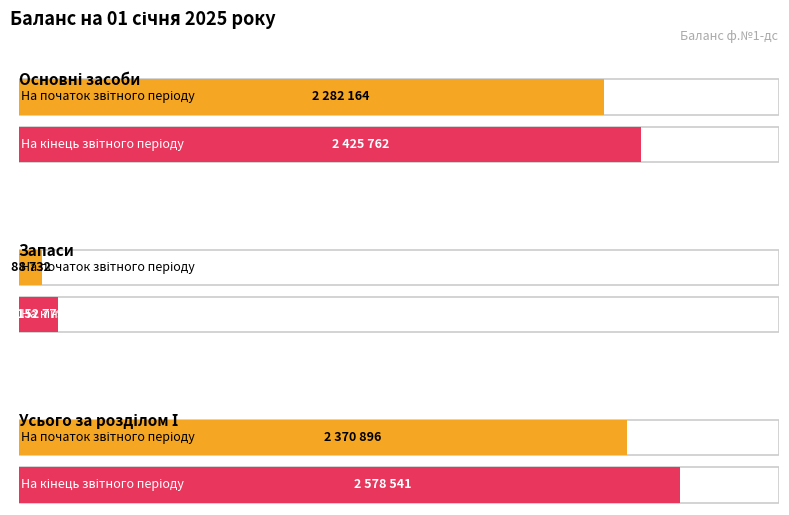

The value of На початок звітного періоду at Основні засоби is 2282164. True or false?

True